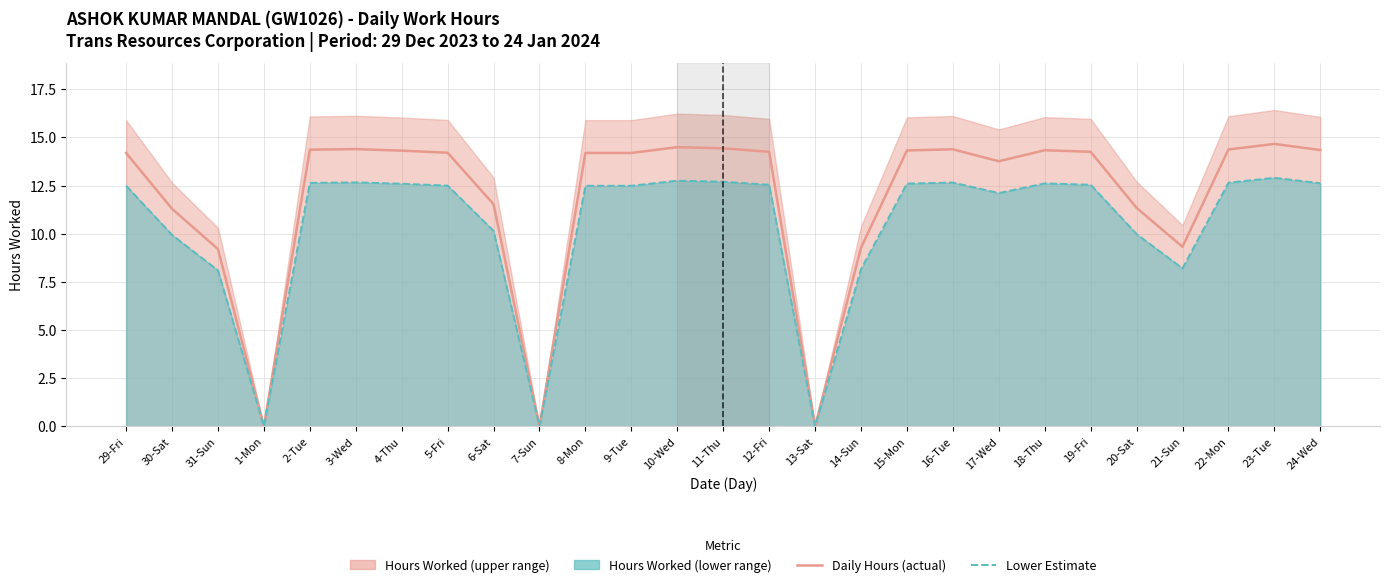

True or false: Lower Estimate and Daily Hours (actual) cross at least once.

False